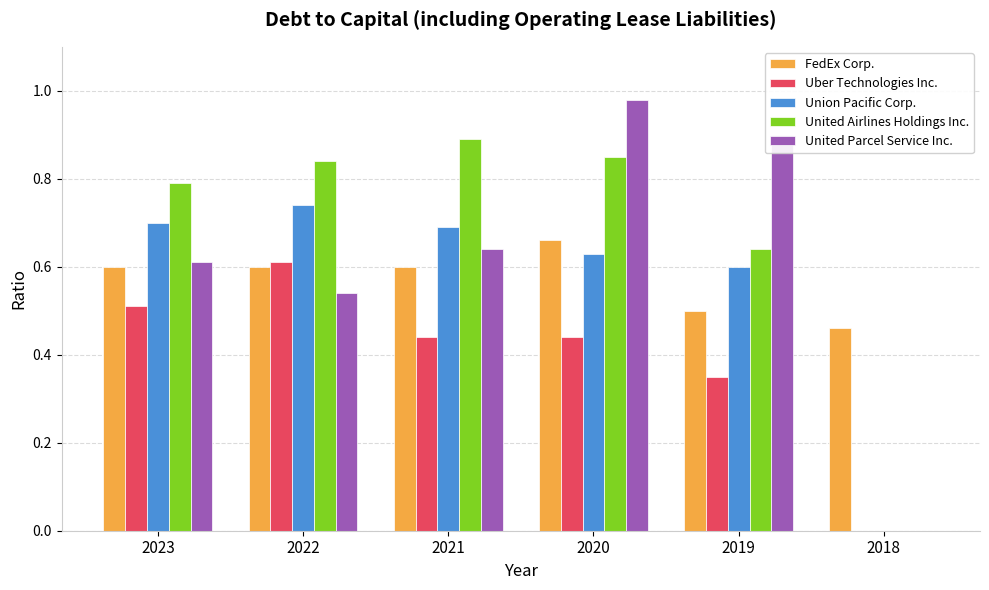

Is it true that United Parcel Service Inc. equals 0.3 at 2021?

False